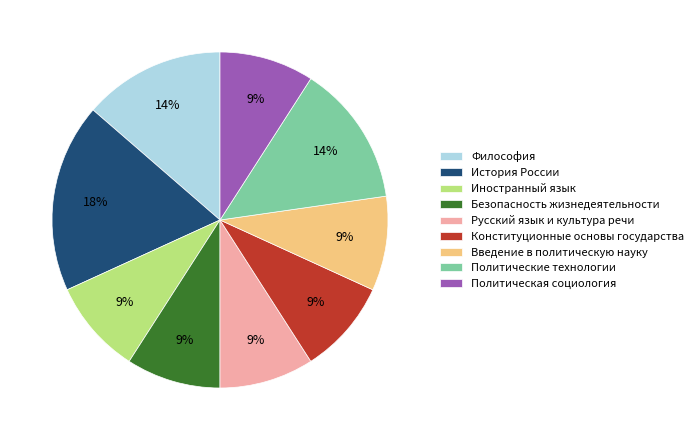

Is Политическая социология the majority of the pie?

No